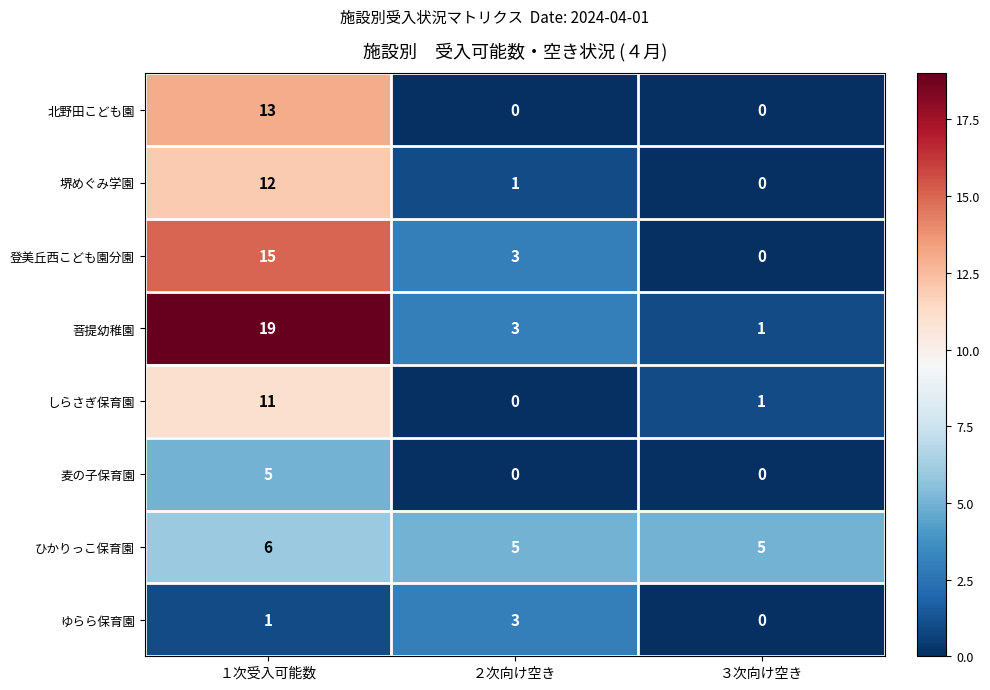

What is the spread (max minus min) of values at ３次向け空き?

5